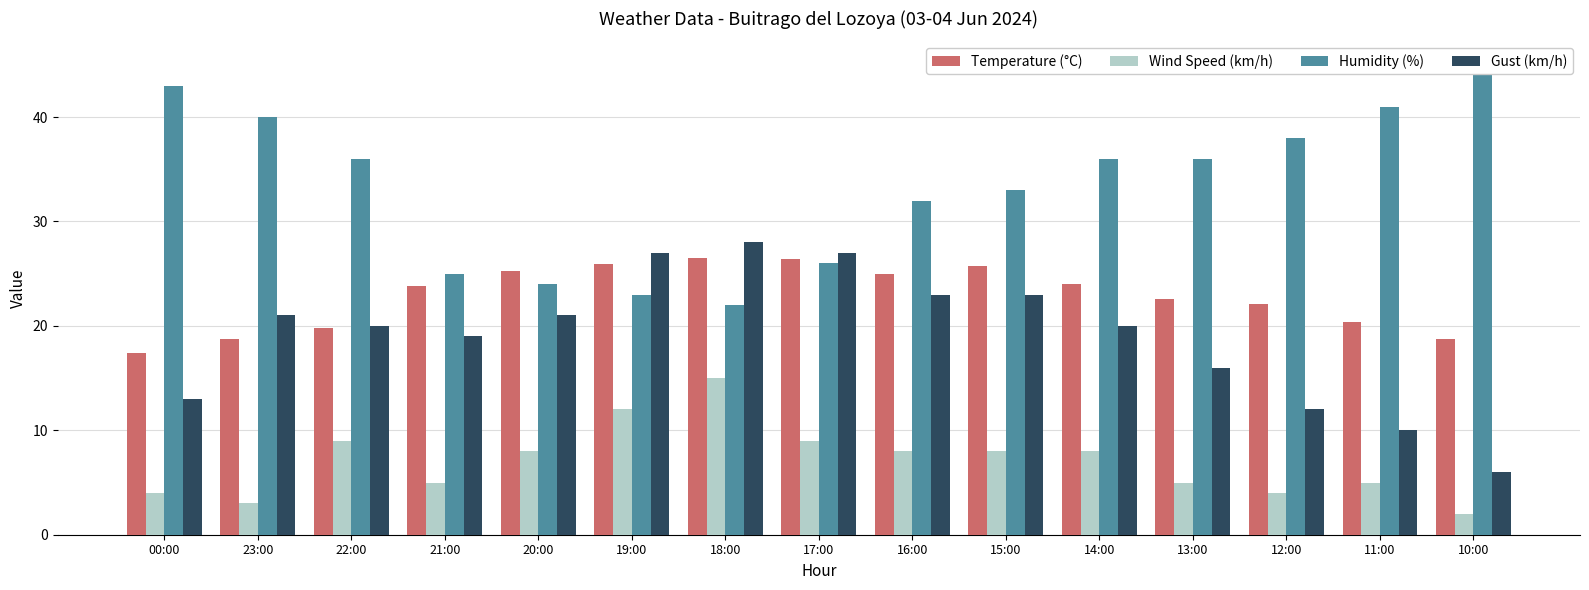

Reading left to right, transcribe all the data shown in this chart.

Temperature (°C): 00:00=17.4	23:00=18.7	22:00=19.8	21:00=23.8	20:00=25.3	19:00=25.9	18:00=26.5	17:00=26.4	16:00=25.0	15:00=25.7	14:00=24.0	13:00=22.6	12:00=22.1	11:00=20.4	10:00=18.7
Wind Speed (km/h): 00:00=4.0	23:00=3.0	22:00=9.0	21:00=5.0	20:00=8.0	19:00=12.0	18:00=15.0	17:00=9.0	16:00=8.0	15:00=8.0	14:00=8.0	13:00=5.0	12:00=4.0	11:00=5.0	10:00=2.0
Humidity (%): 00:00=43.0	23:00=40.0	22:00=36.0	21:00=25.0	20:00=24.0	19:00=23.0	18:00=22.0	17:00=26.0	16:00=32.0	15:00=33.0	14:00=36.0	13:00=36.0	12:00=38.0	11:00=41.0	10:00=45.0
Gust (km/h): 00:00=13.0	23:00=21.0	22:00=20.0	21:00=19.0	20:00=21.0	19:00=27.0	18:00=28.0	17:00=27.0	16:00=23.0	15:00=23.0	14:00=20.0	13:00=16.0	12:00=12.0	11:00=10.0	10:00=6.0